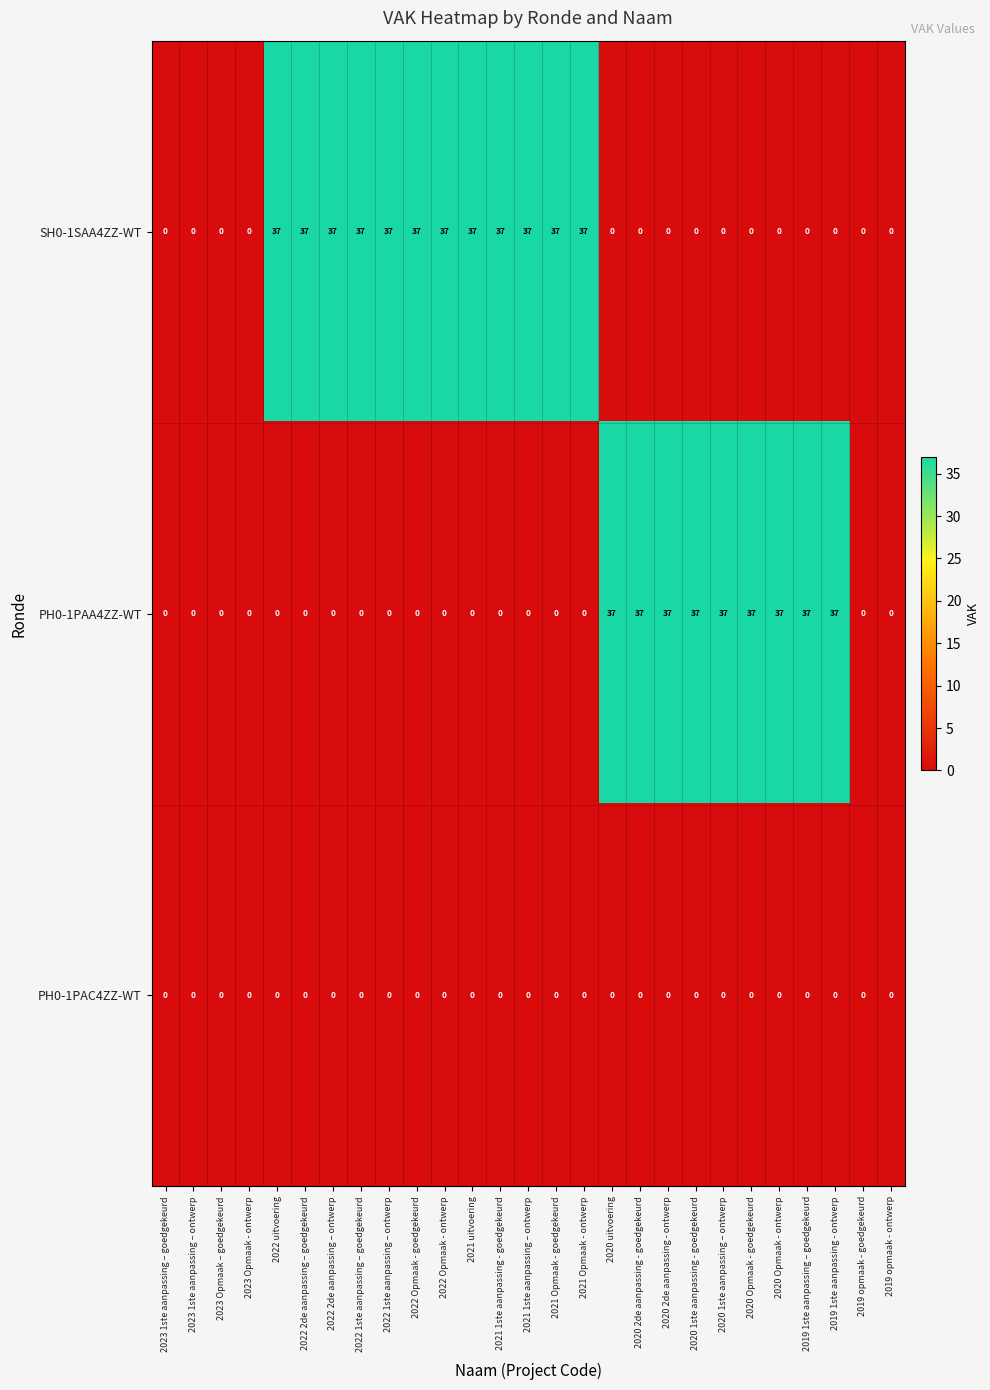

The PH0-1PAA4ZZ-WT series shows 0 at 2022 uitvoering. True or false?

True